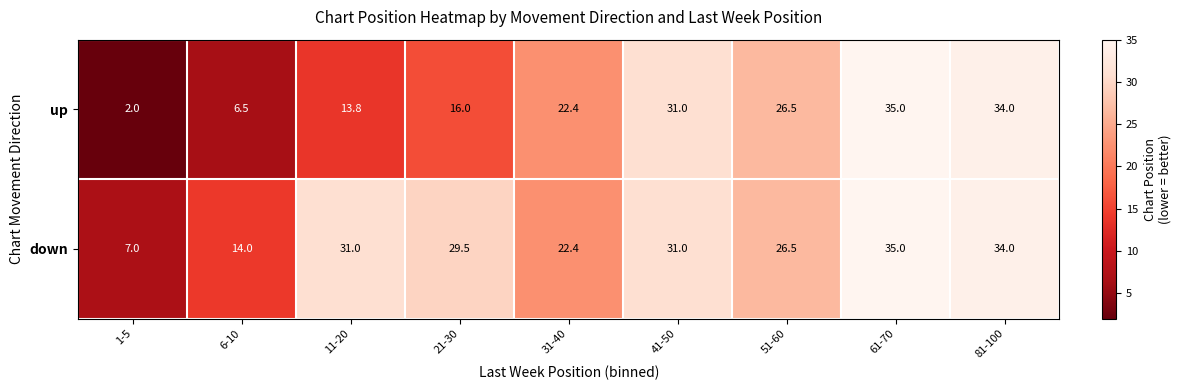

What is the difference between the maximum and minimum values in the up series?

33.0